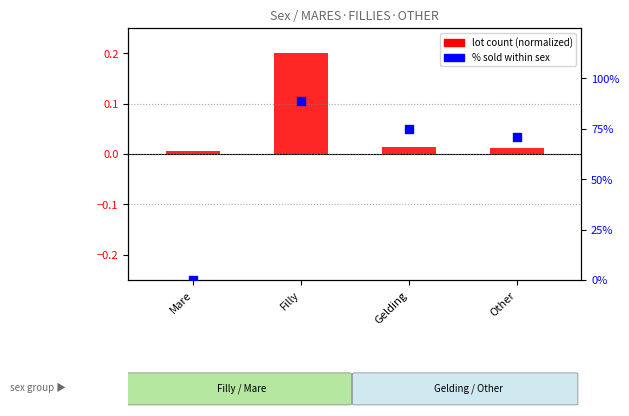

Is the value of % sold within sex at Filly greater than the value of lot count (normalized) at Gelding?

Yes